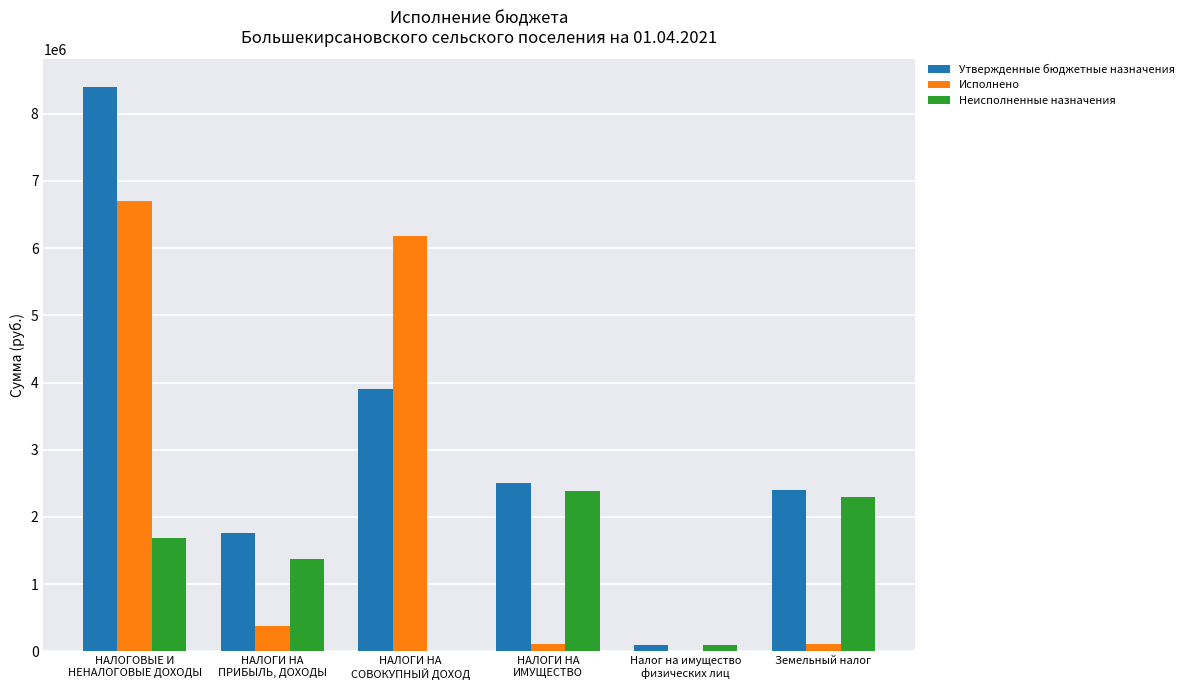

Are the bars grouped side by side (vs. stacked)?

Yes